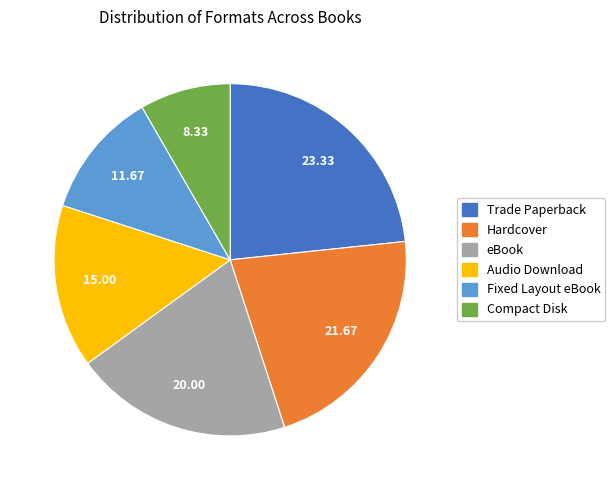

True or false: Trade Paperback accounts for 29% of the total.

False